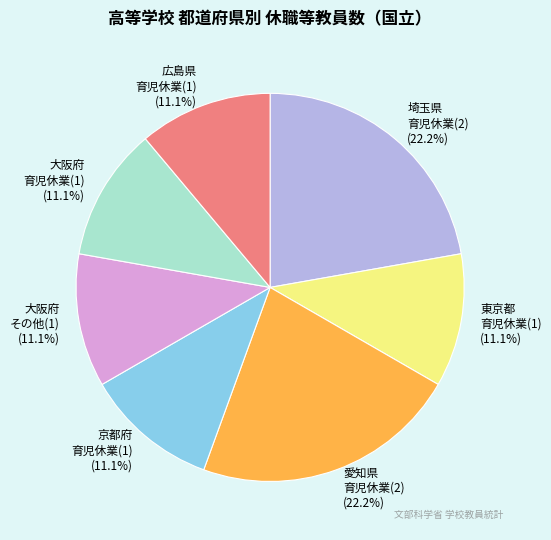

How many slices are in this pie chart?

7